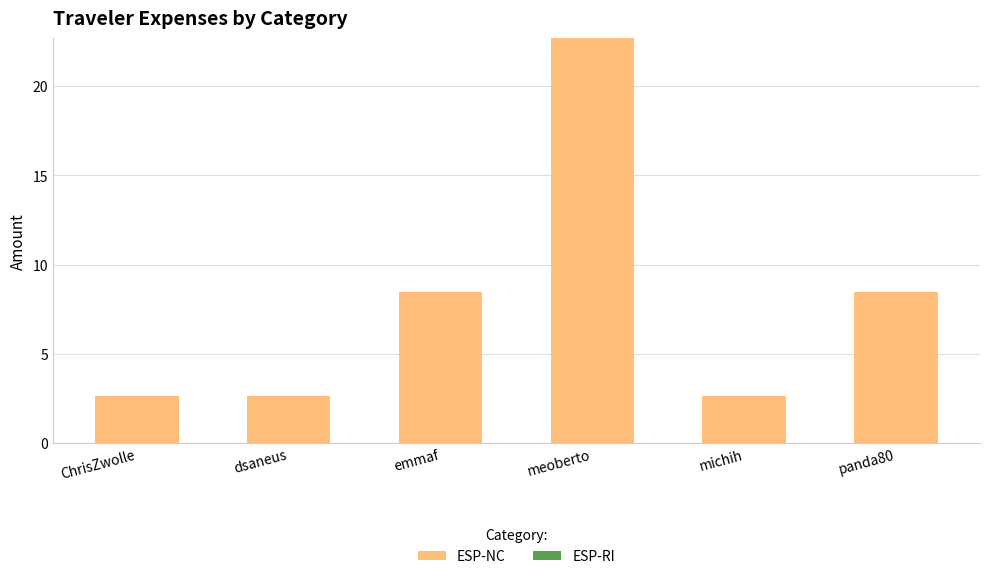

At which category does the chart reach its peak across all series?

meoberto